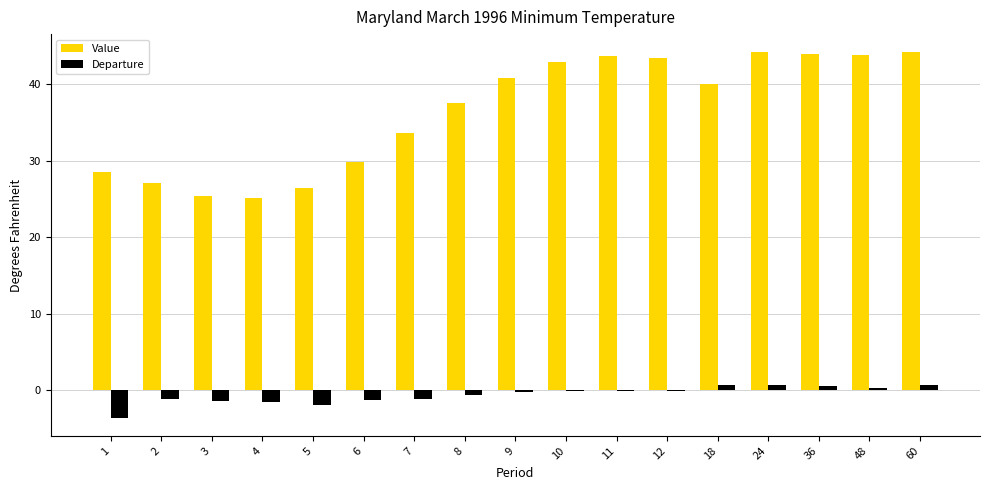

What is the greatest value displayed?

44.2